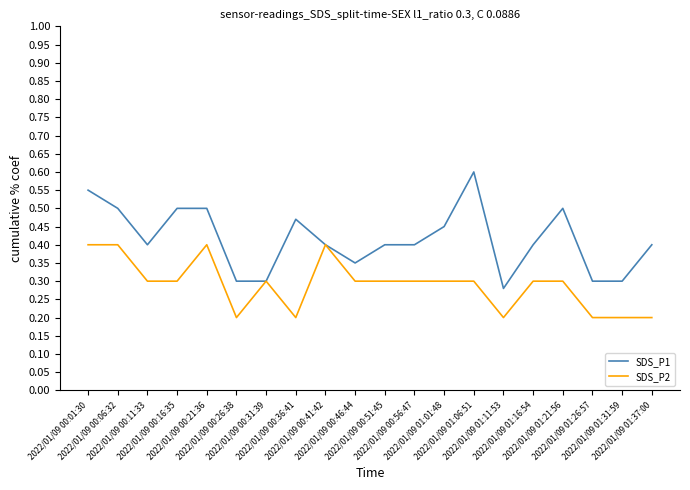

Which series has the largest total across all categories?

SDS_P1